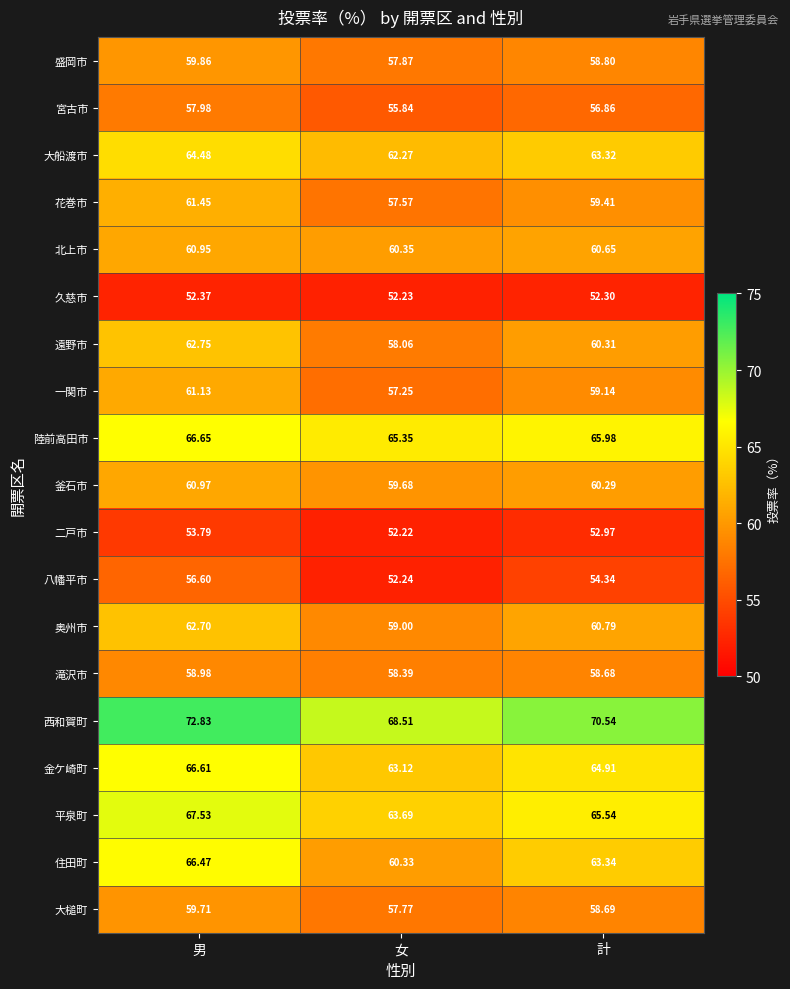

At which label does 二戸市 reach its minimum?

女